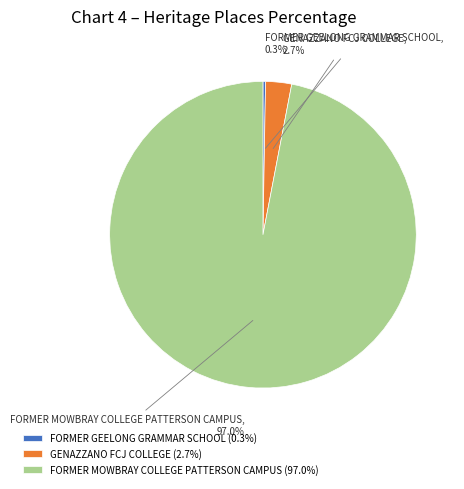

Is the sum of GENAZZANO FCJ COLLEGE and FORMER MOWBRAY COLLEGE PATTERSON CAMPUS greater than half?

Yes